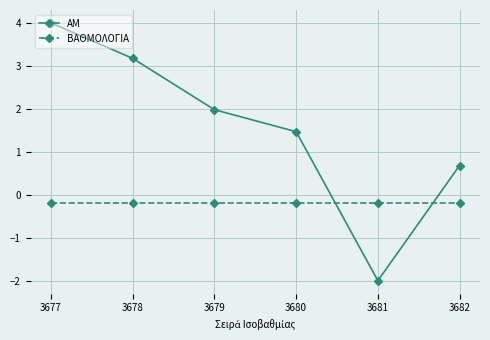

Between 3677 and 3681, which series saw the biggest shift?

ΑΜ